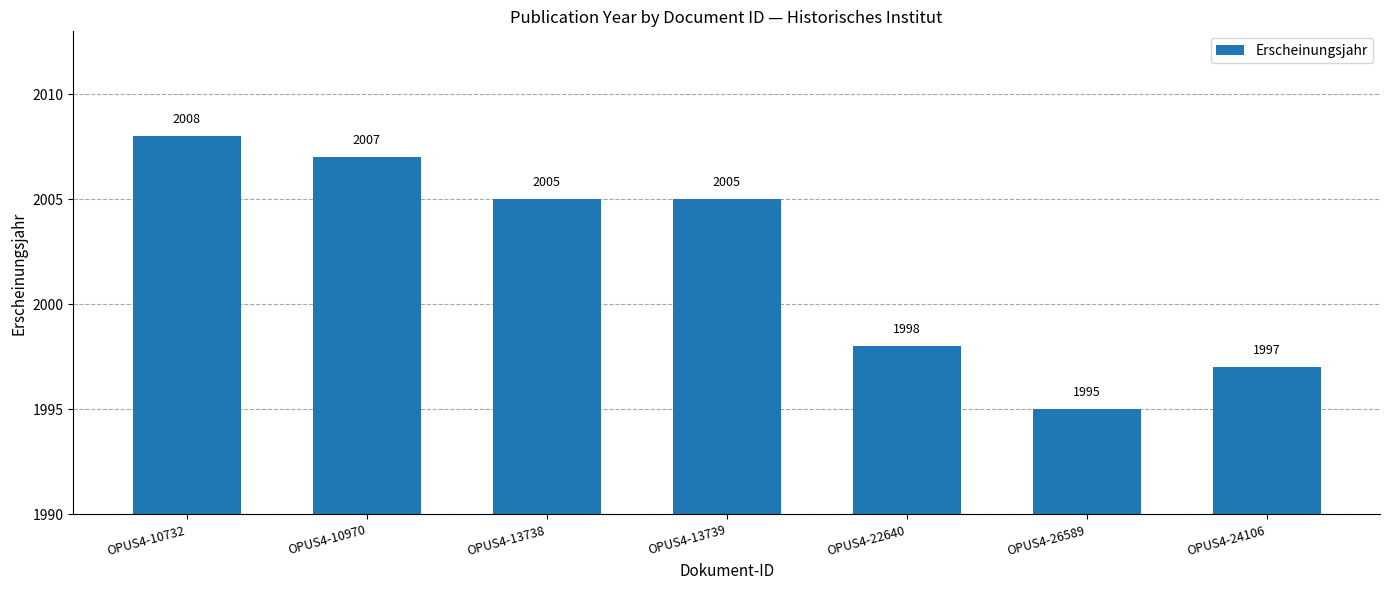

What is the difference between the maximum and minimum values?

13